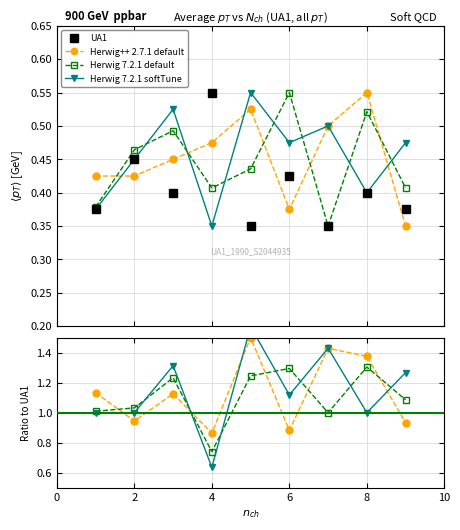

Which series has the largest range (max minus min)?

Herwig 7.2.1 softTune